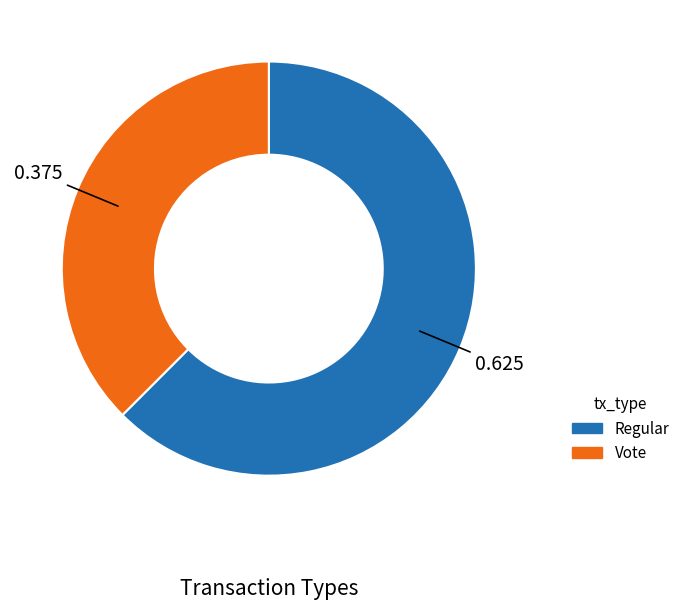

Do Vote and Regular together represent more than half of the pie?

Yes